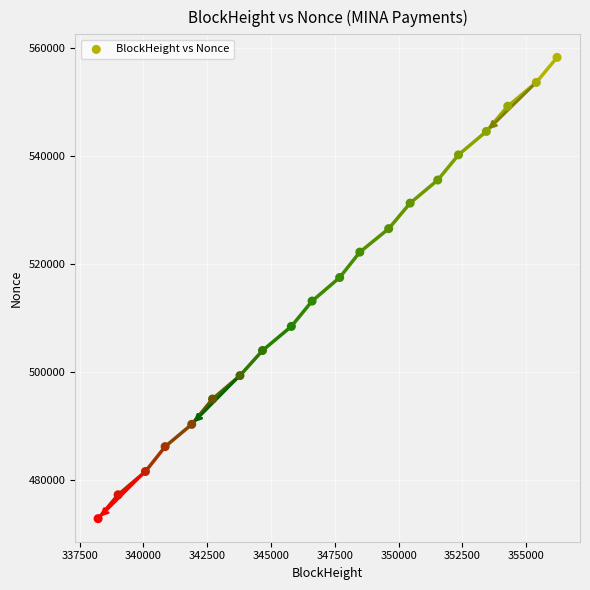

What is the range of X values (max minus min)?

17983